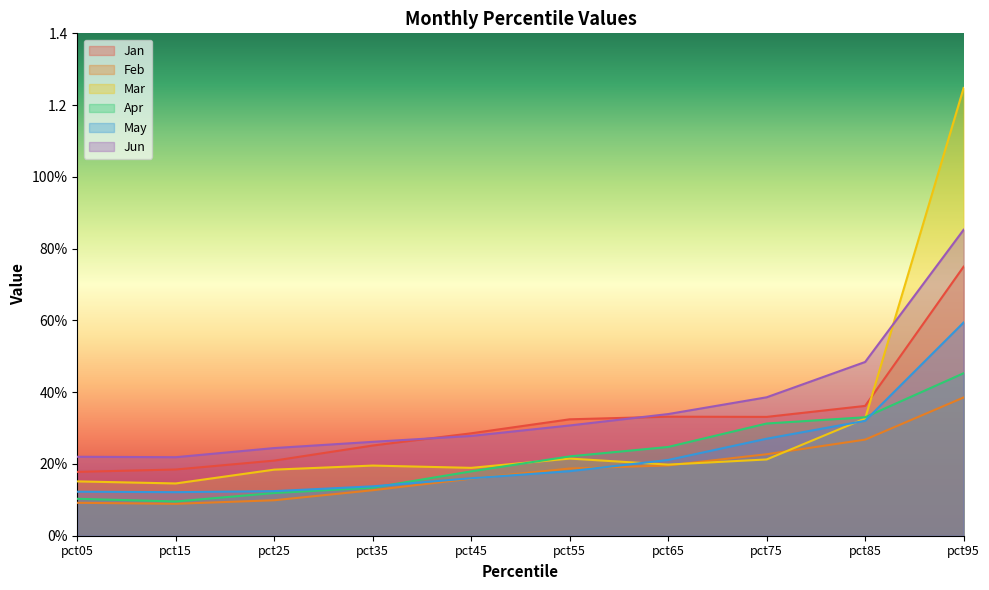

True or false: Apr has more than 0 points higher than both neighbors.

False